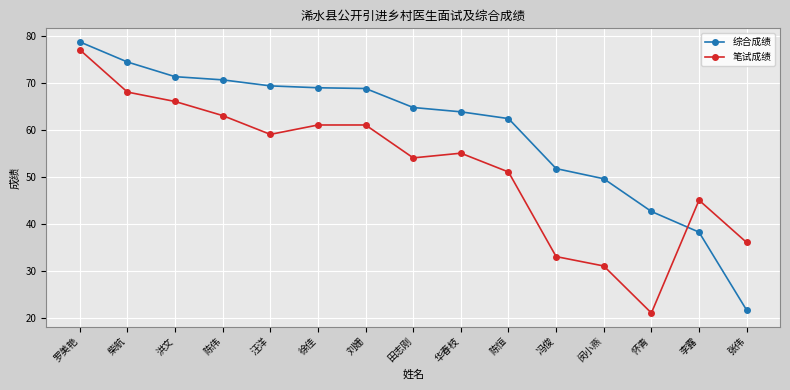

At which label does 笔试成绩 first exceed 55?

罗美艳